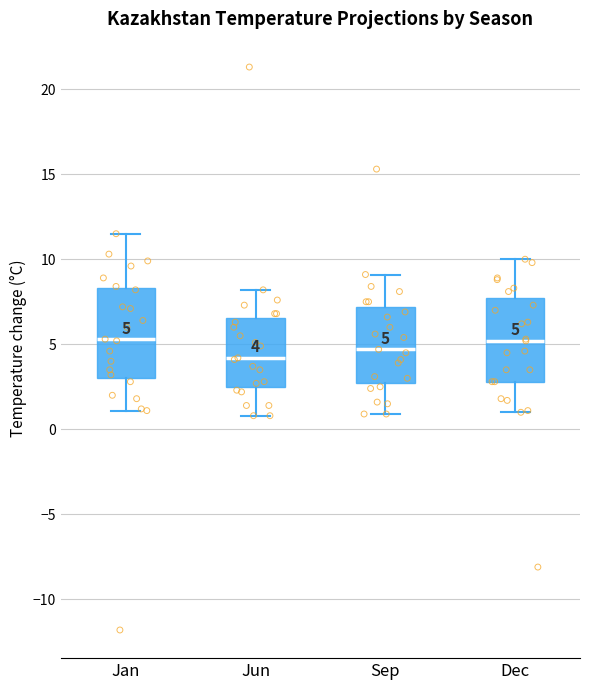

Which box's median line is the lowest?

Jun